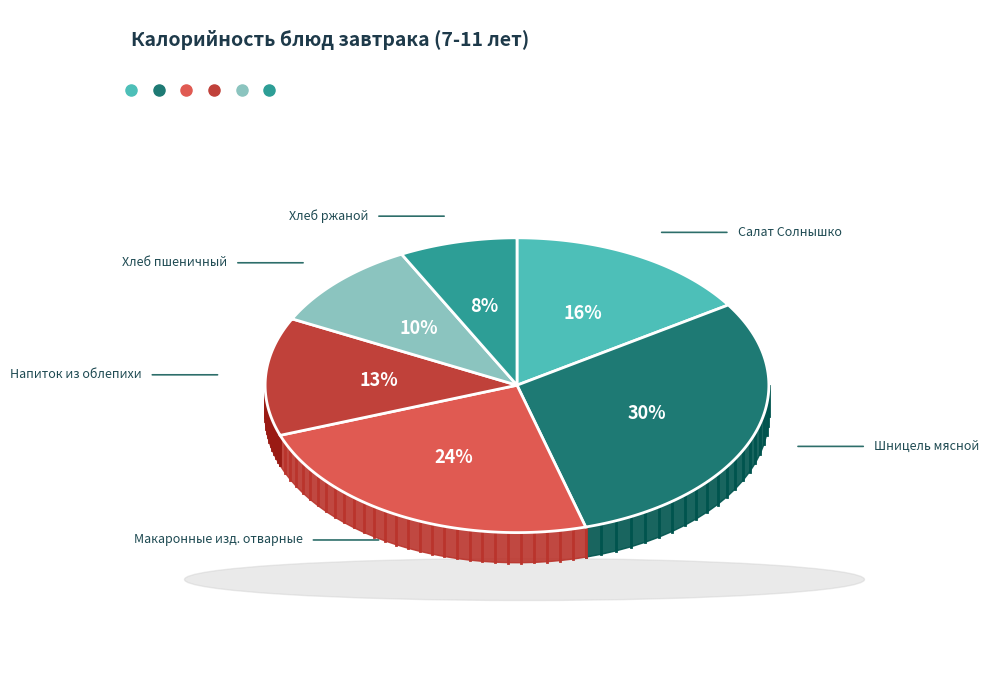

Does any single category account for the majority?

No